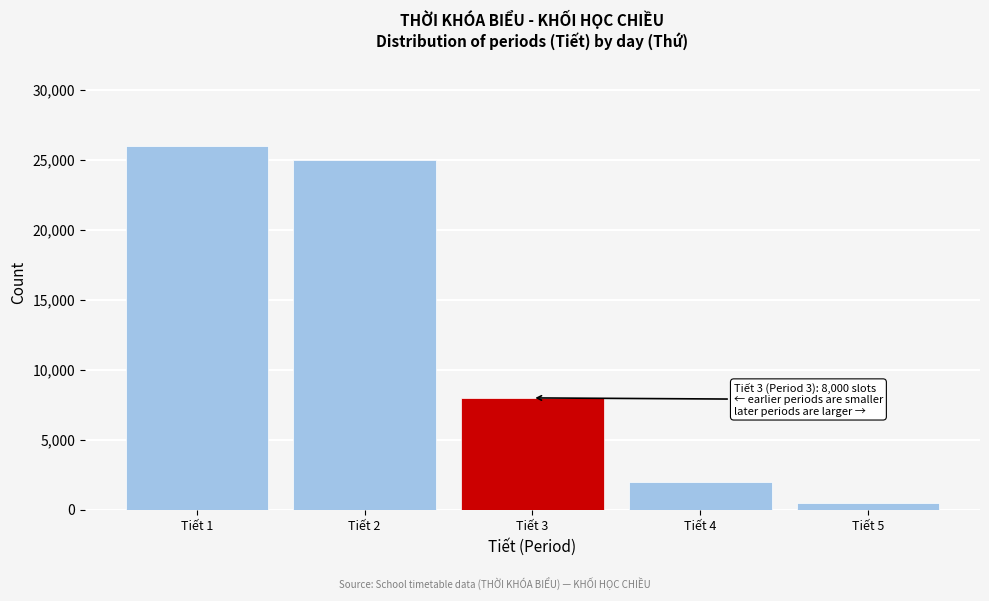

Reading right to left, transcribe all the data shown in this chart.

500	2000	8000	25000	26000